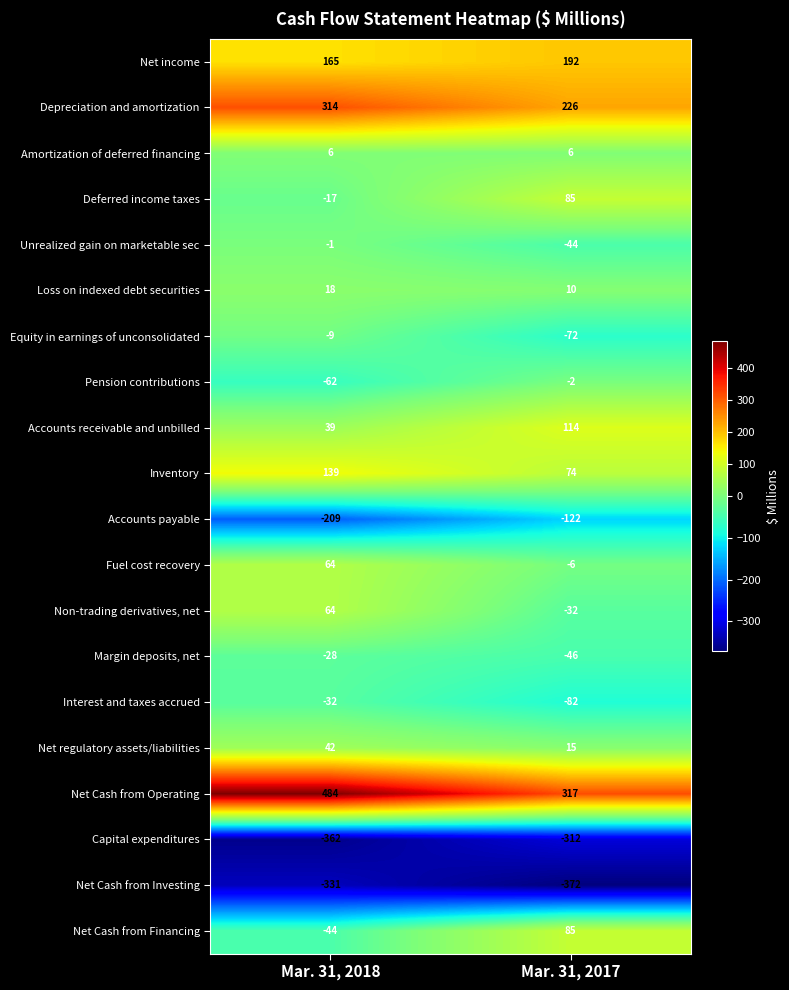

What is the minimum value shown in the chart?

-372